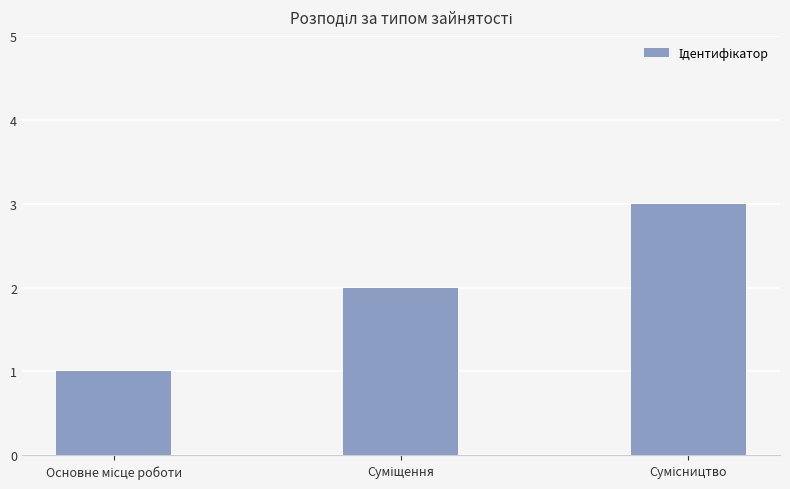

What is the greatest value displayed?

3